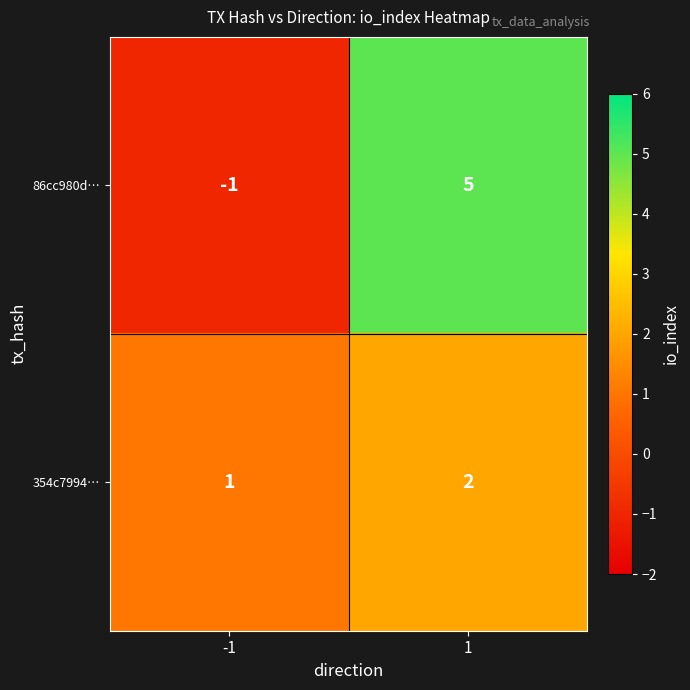

The value of 354c7994… at 1 is 2. True or false?

True